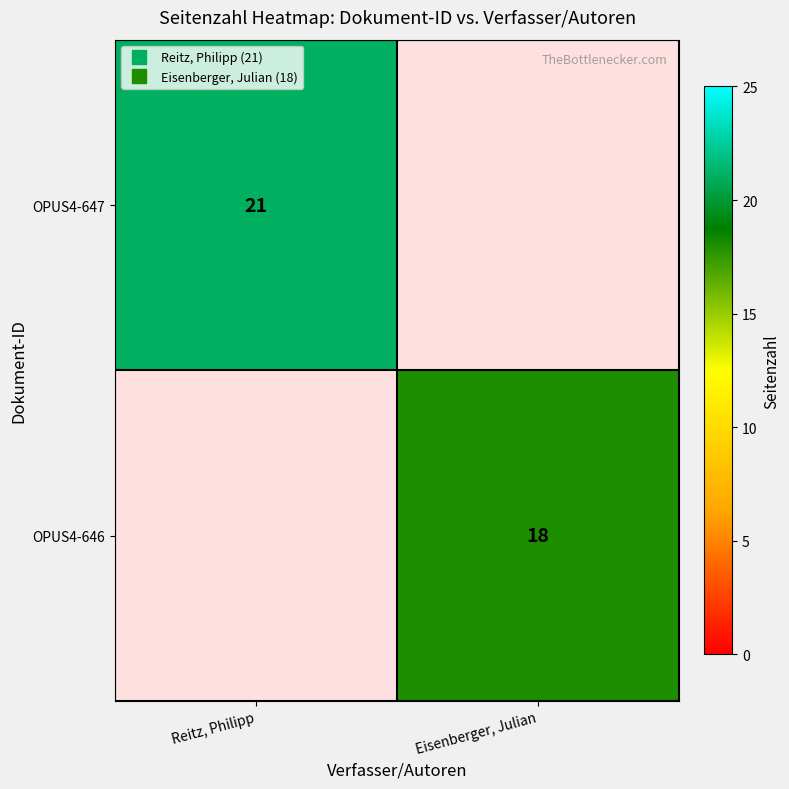

True or false: OPUS4-647 has a value of 36.2 at Reitz, Philipp.

False